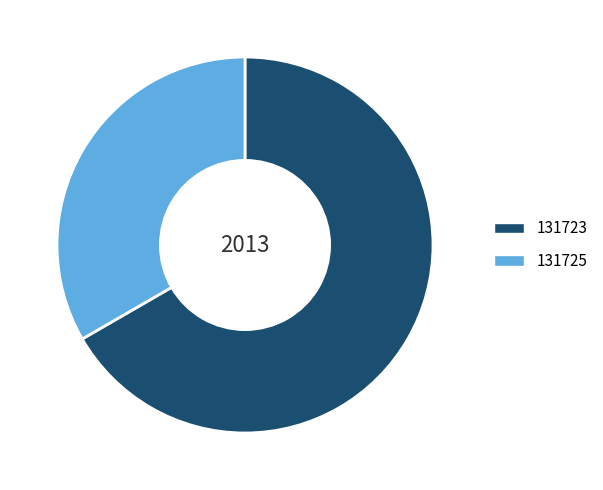

Is it true that 131725 is 33% of the pie?

True